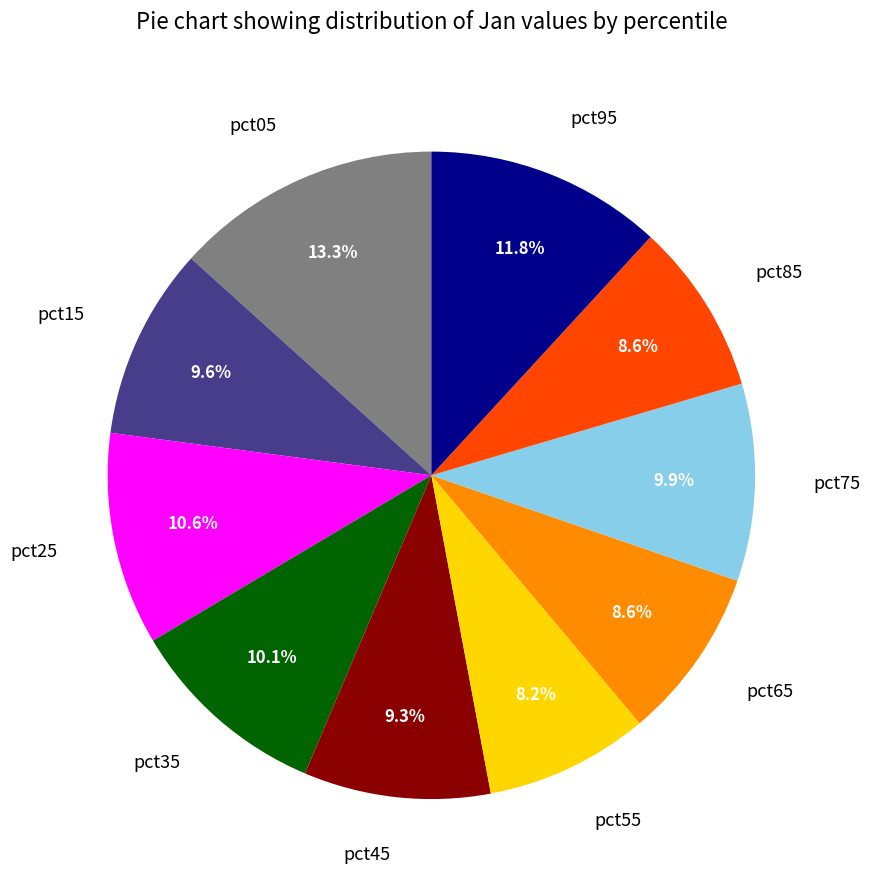

Which slice is the largest?

pct05